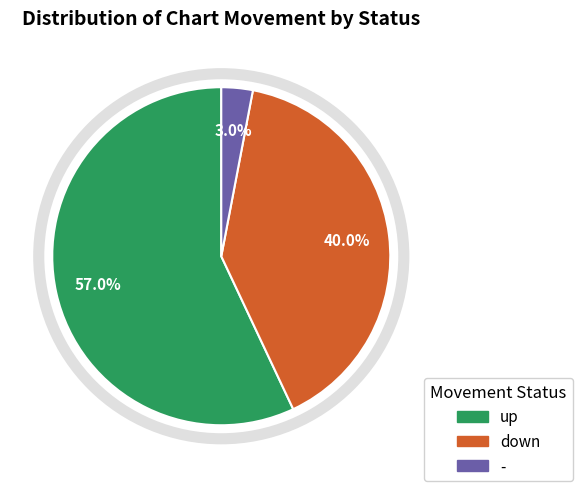

Is there any slice that represents more than half of the pie?

Yes